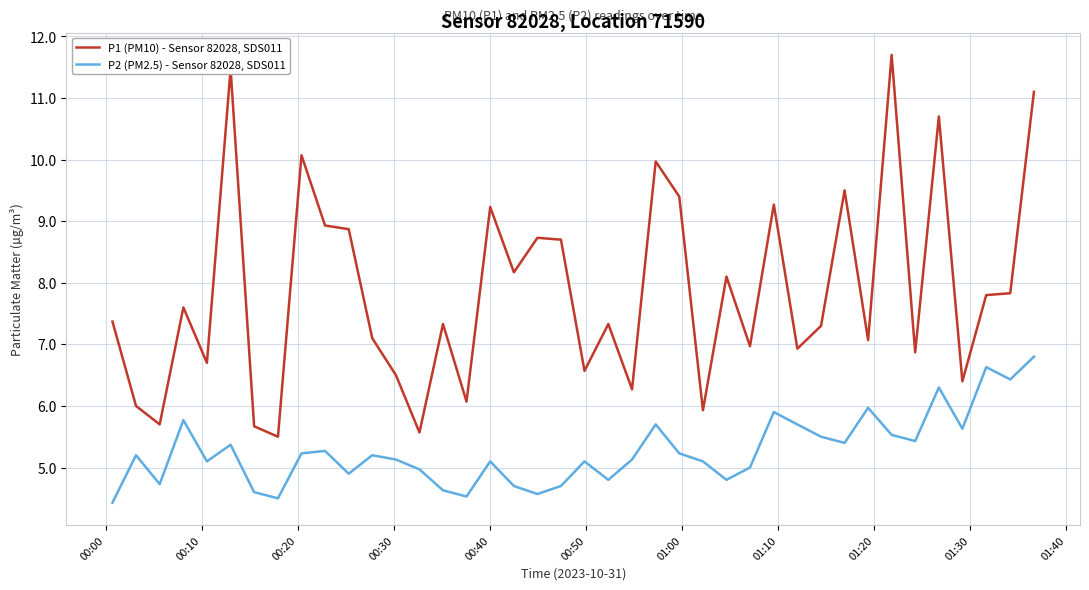

What is the lowest value of the P1 (PM10) - Sensor 82028, SDS011 series?

5.5